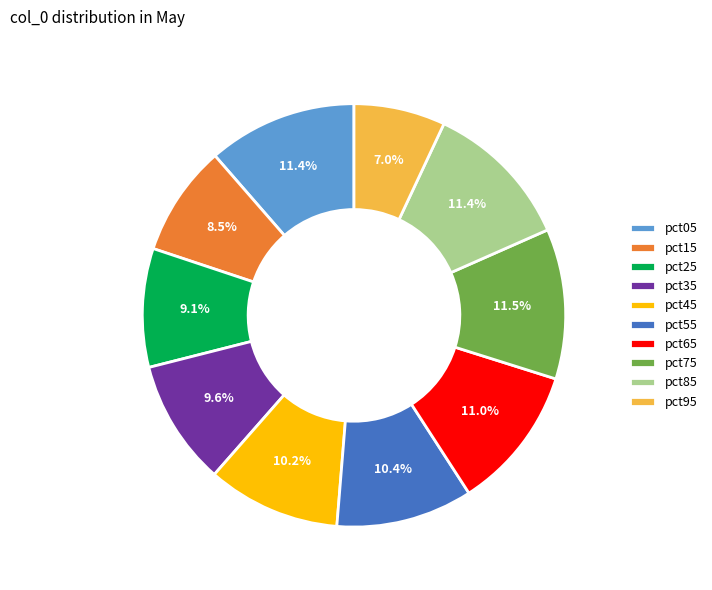

Which category has the smallest portion of the pie?

pct95